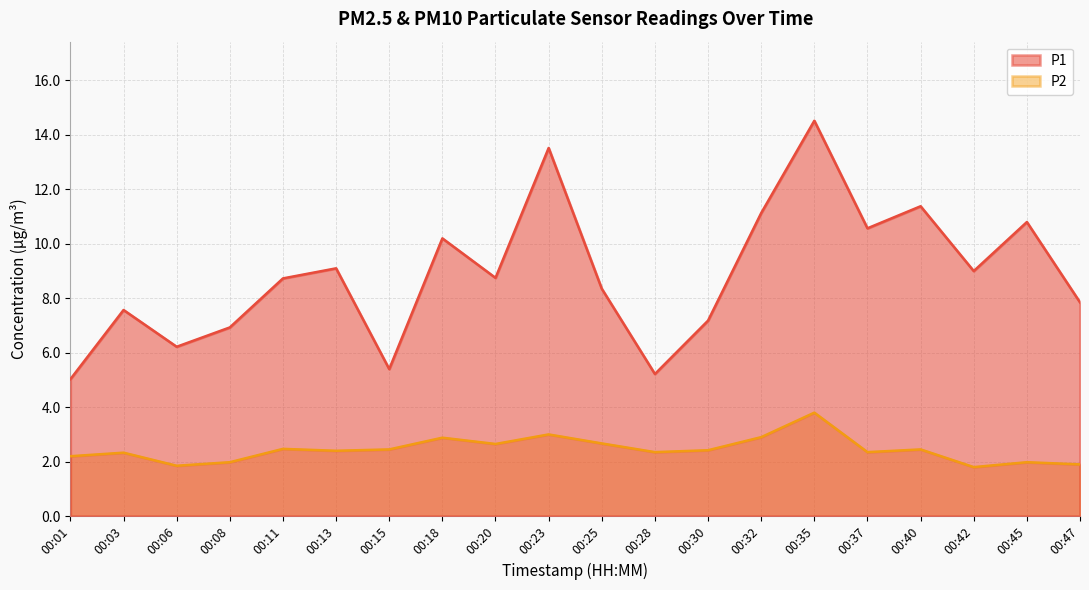

What is the sum of the P2 values at 00:03 and 00:42?

4.1